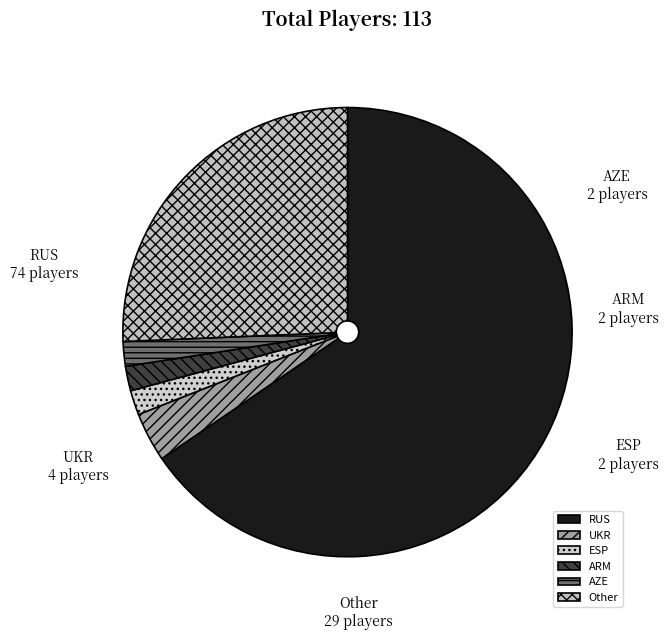

Between ESP and Other, which is larger?

Other